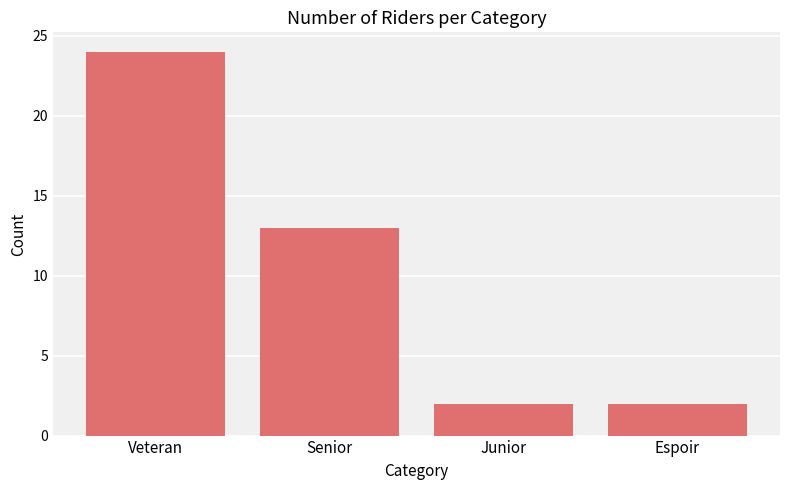

What is the difference between the second highest and second lowest values?

11